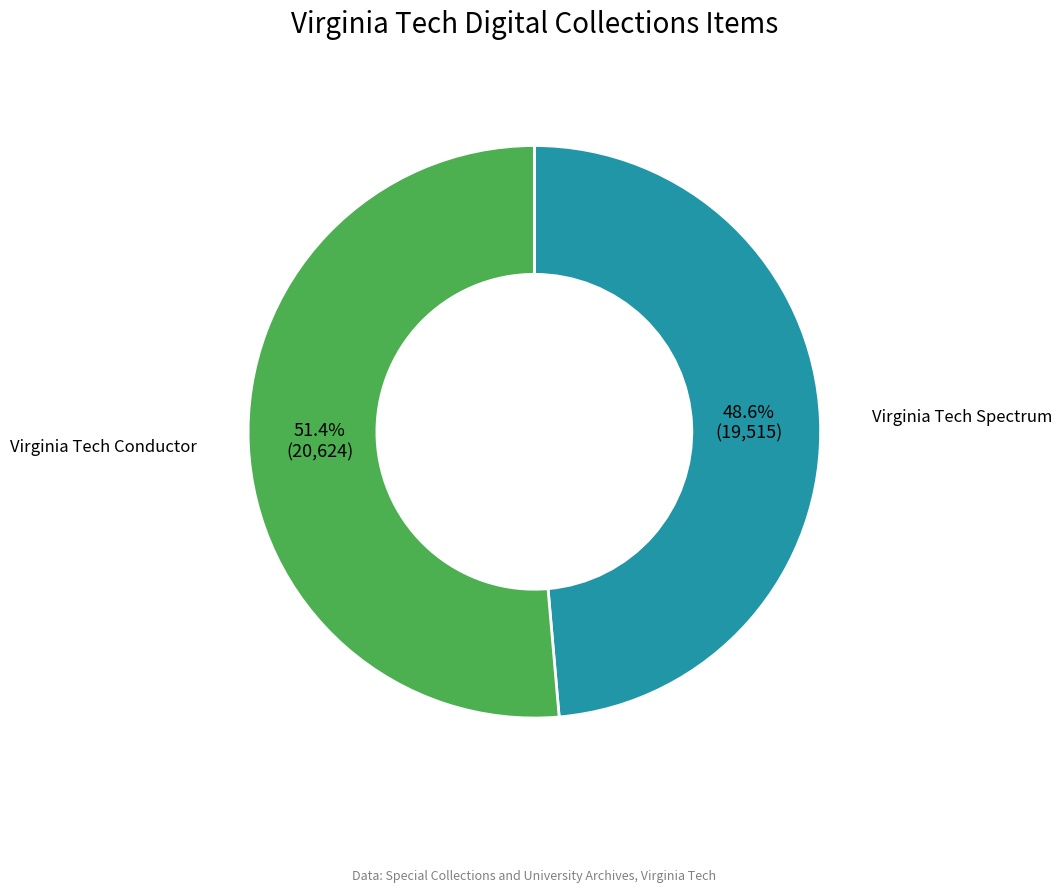

Is there any slice that represents more than half of the pie?

Yes